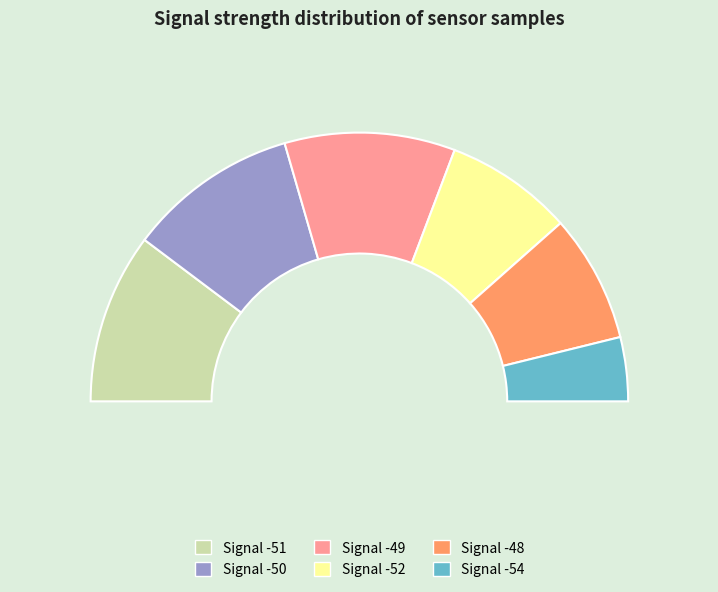

What is the largest slice in the pie chart?

-51